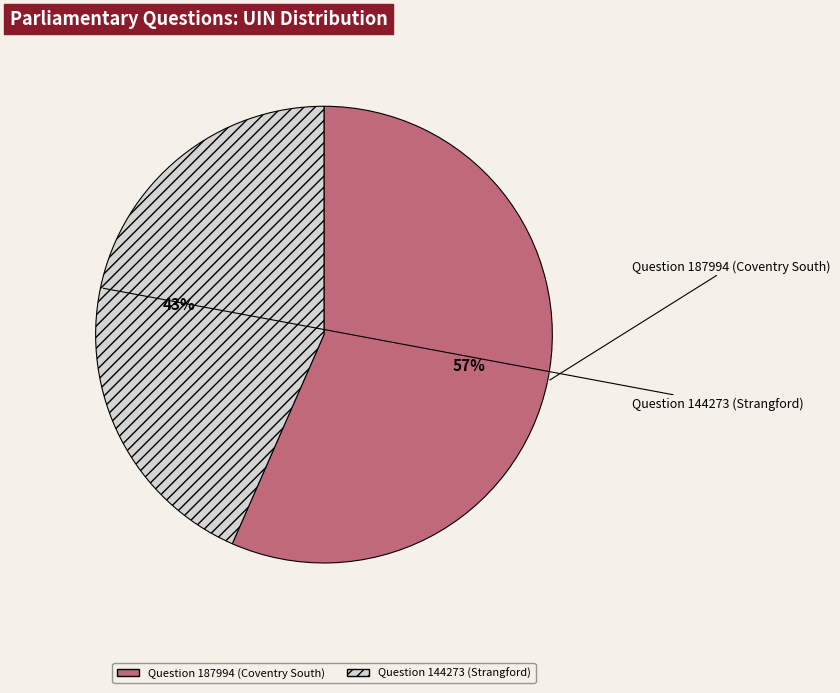

Which has a higher value, Question 144273 (Strangford) or Question 187994 (Coventry South)?

Question 187994 (Coventry South)